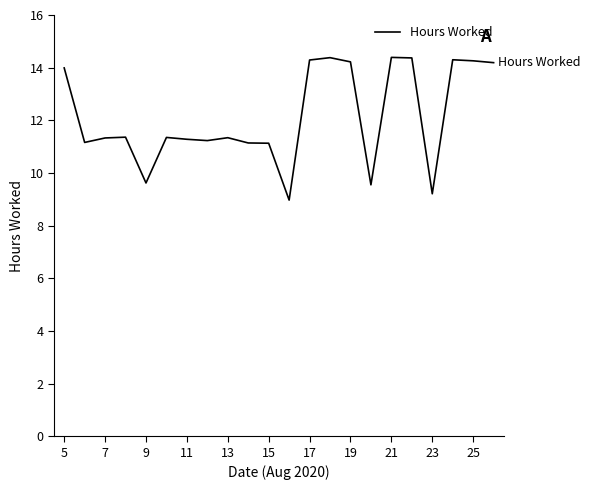

What is the difference between the maximum and minimum values?

5.4